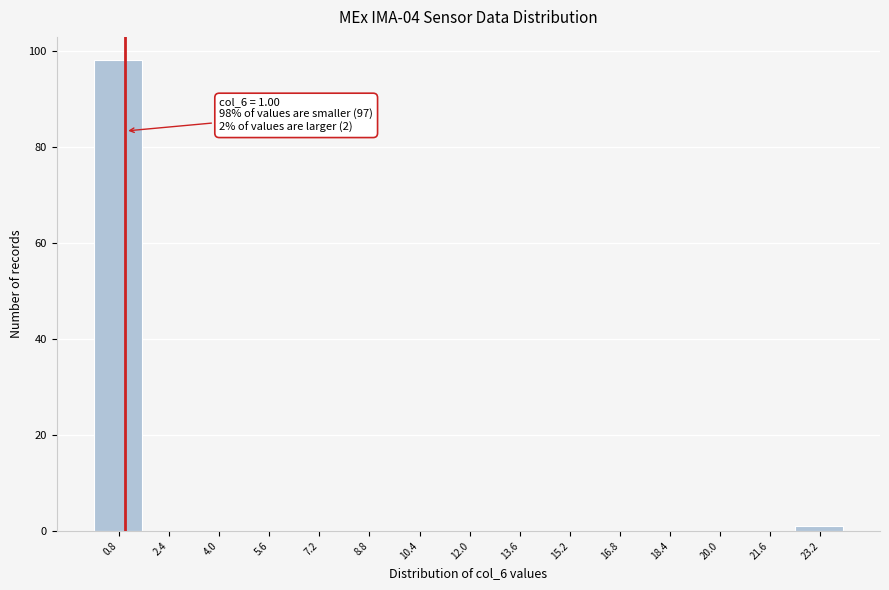

Which range on the x-axis has the tallest bar?

0.0 to 1.6